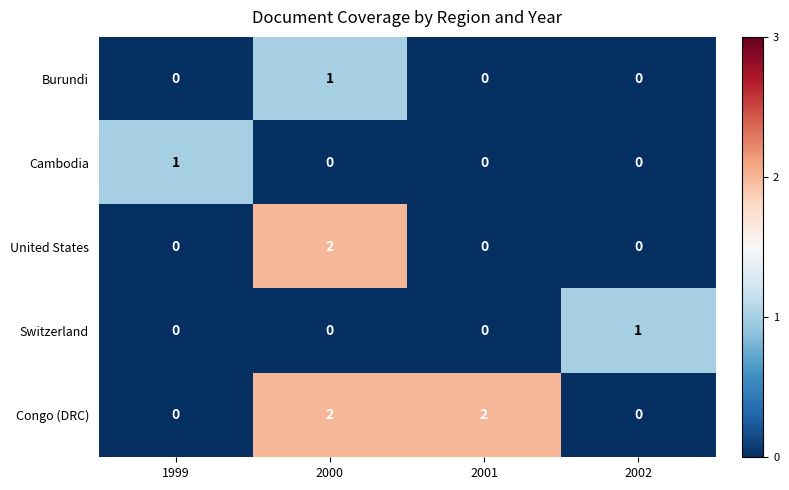

At which label does Burundi reach its peak?

2000